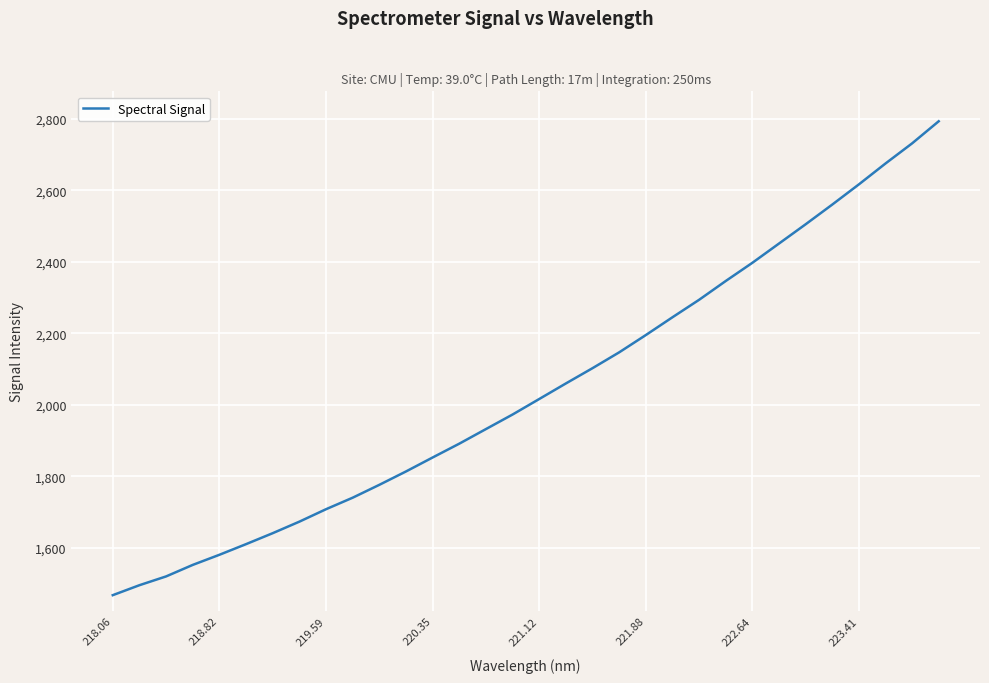

What is the minimum value shown in the chart?

1467.1